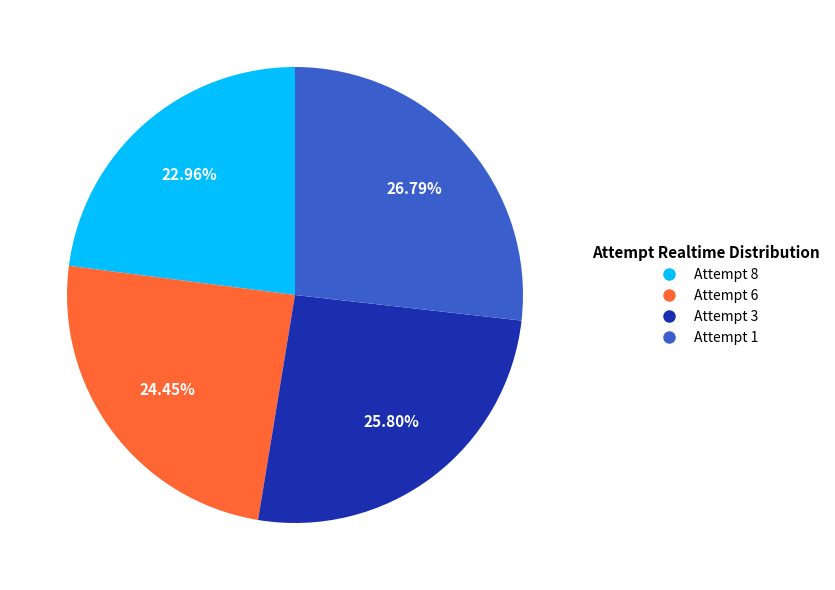

The Attempt 1 slice represents 27% of the pie. True or false?

True